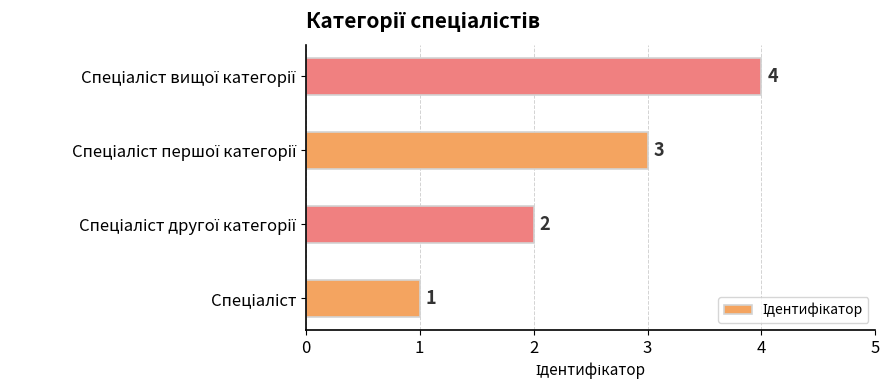

What is the smallest value displayed?

1